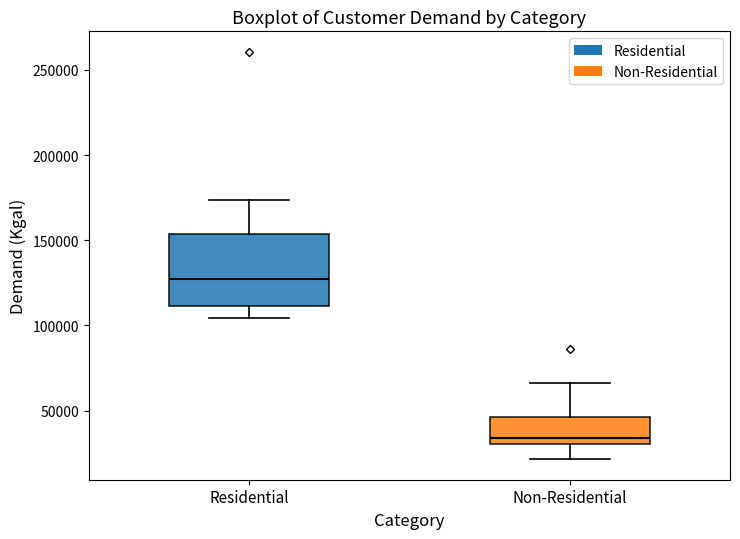

Reading left to right, read every box against the y-axis: the position of its median line, the range the box covers, and the ends of its whiskers. The values are not printed on the chart, so give them approximately, as read against the axis.

Residential: median 125000, box 110000 to 155000, whiskers 105000 to 175000
Non-Residential: median 35000, box 30000 to 45000, whiskers 20000 to 65000